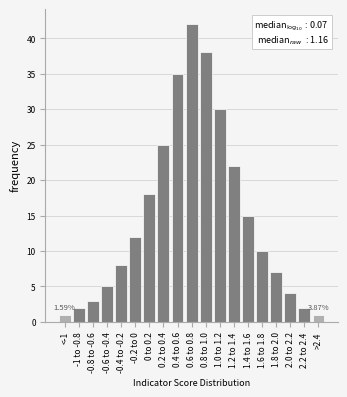

What is the difference between the maximum and minimum values?

41